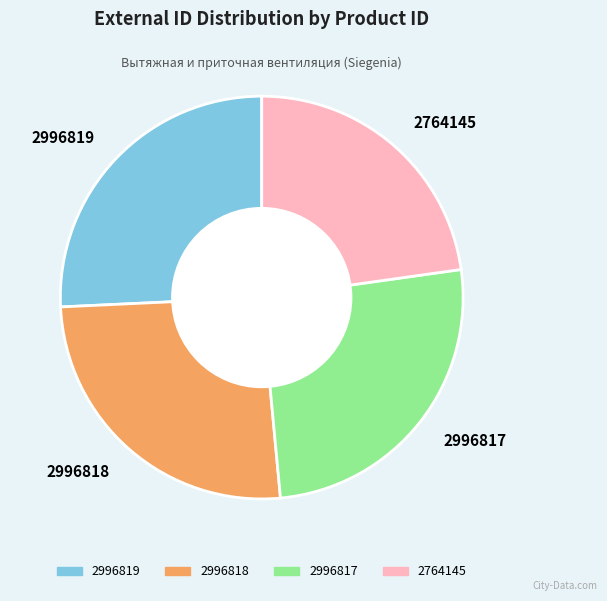

What is the ratio of the value at 2996819 to the value at 2764145?

1.1